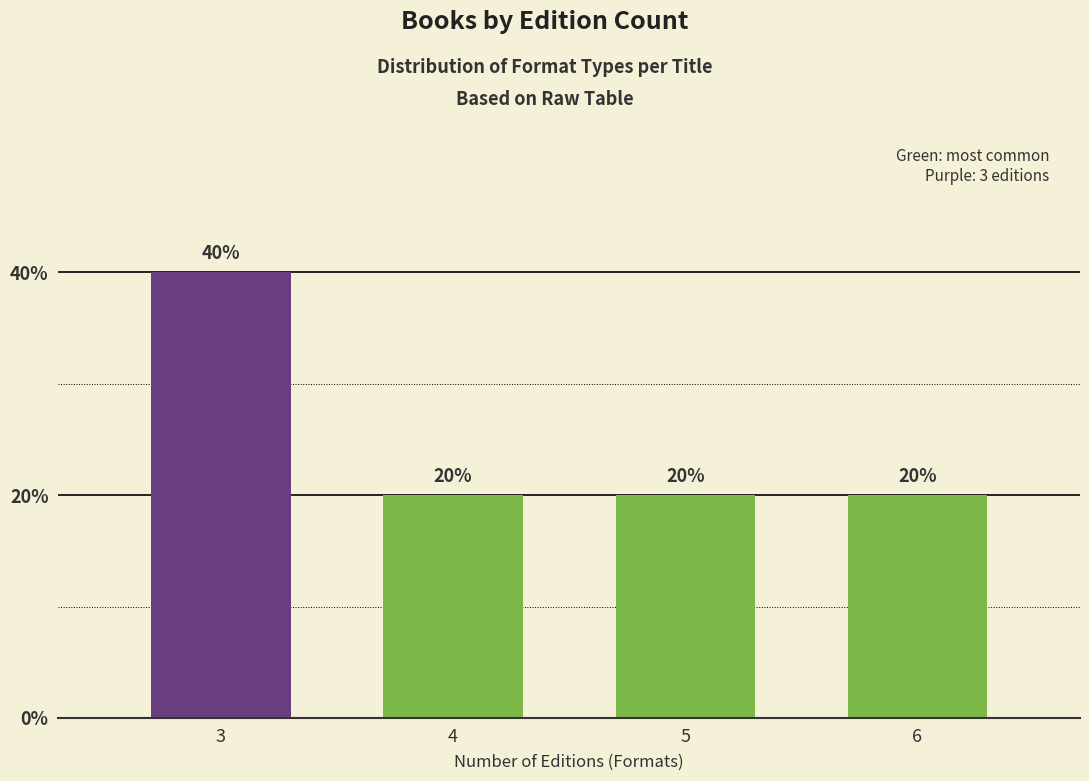

Reading left to right, extract all data points from this chart.

40	20	20	20